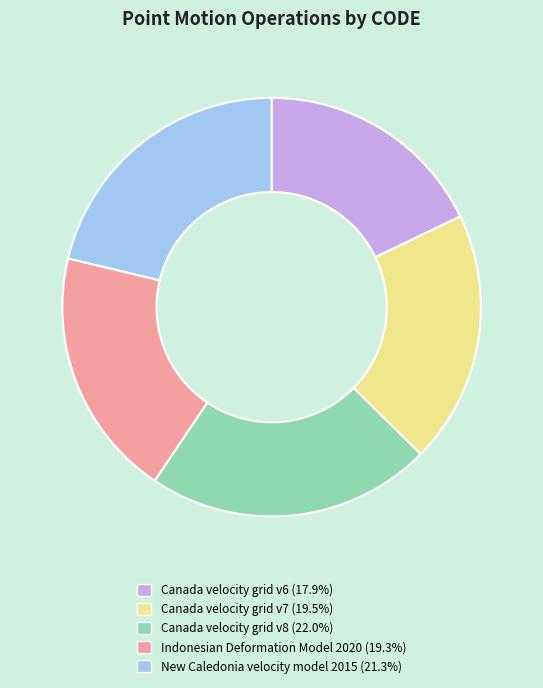

What is the largest slice in the pie chart?

Canada velocity grid v8